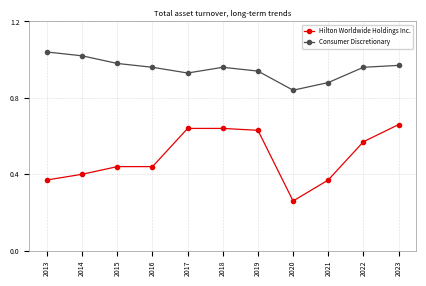

What is the difference between the Hilton Worldwide Holdings Inc. values at 2014 and 2020?

0.1